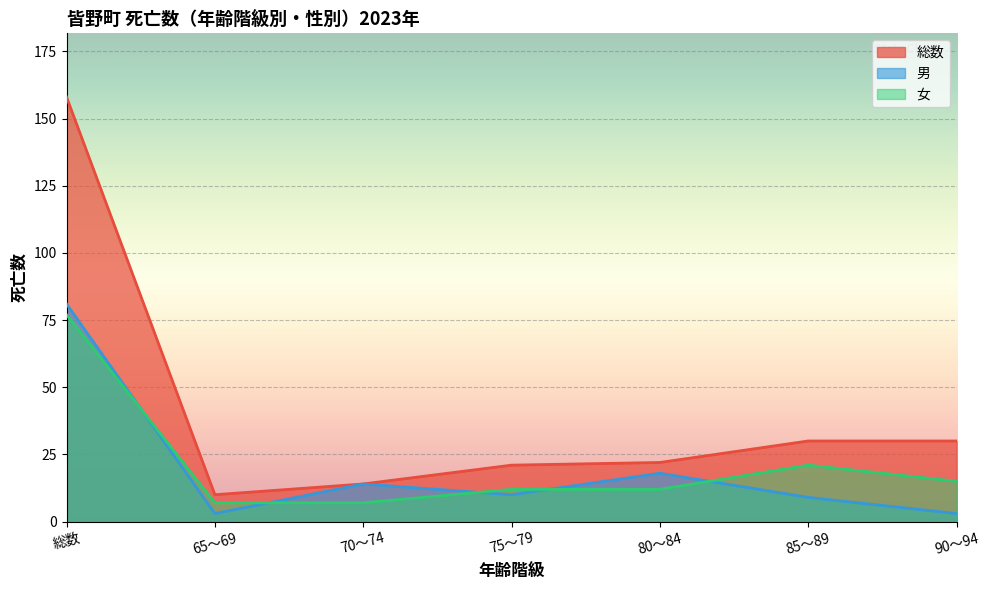

Reading right to left, what are all the values shown in this chart?

男: 90～94=3	85～89=9	80～84=18	75～79=10	70～74=14	65～69=3	総数=81
女: 90～94=15	85～89=21	80～84=12	75～79=12	70～74=7	65～69=7	総数=77
総数: 90～94=30	85～89=30	80～84=22	75～79=21	70～74=14	65～69=10	総数=158